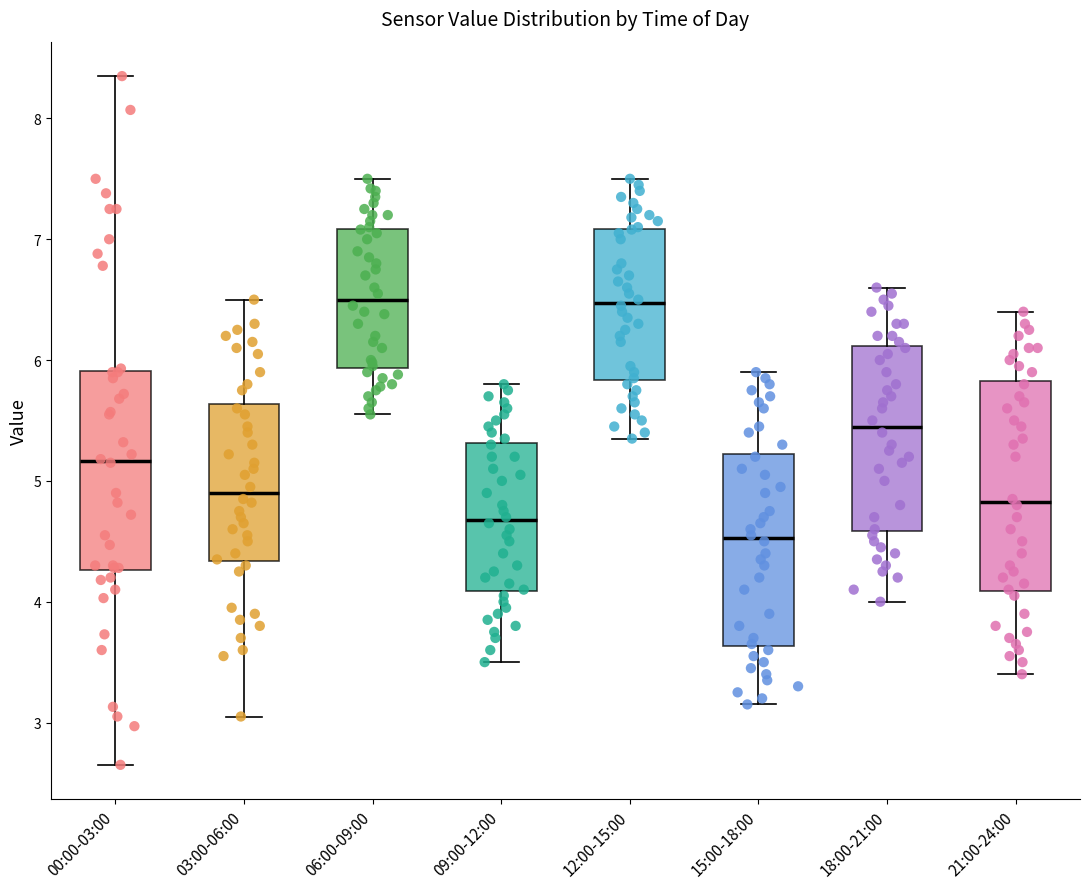

Reading left to right, read every box against the y-axis: the position of its median line, the range the box covers, and the ends of its whiskers. The values are not printed on the chart, so give them approximately, as read against the axis.

00:00-03:00: median 5.2, box 4.3 to 5.9, whiskers 2.7 to 8.4
03:00-06:00: median 4.9, box 4.3 to 5.6, whiskers 3.1 to 6.5
06:00-09:00: median 6.5, box 5.9 to 7.1, whiskers 5.6 to 7.5
09:00-12:00: median 4.7, box 4.1 to 5.3, whiskers 3.5 to 5.8
12:00-15:00: median 6.5, box 5.8 to 7.1, whiskers 5.4 to 7.5
15:00-18:00: median 4.5, box 3.6 to 5.2, whiskers 3.2 to 5.9
18:00-21:00: median 5.5, box 4.6 to 6.1, whiskers 4.0 to 6.6
21:00-24:00: median 4.8, box 4.1 to 5.8, whiskers 3.4 to 6.4